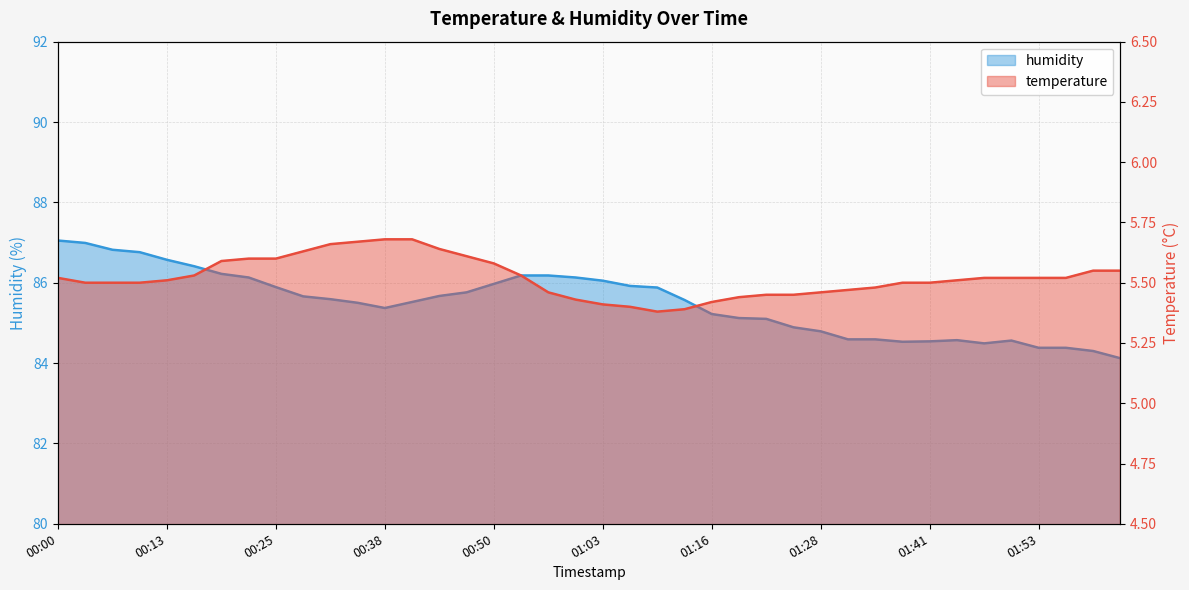

Which category has the lowest value in the temperature series?

01:10